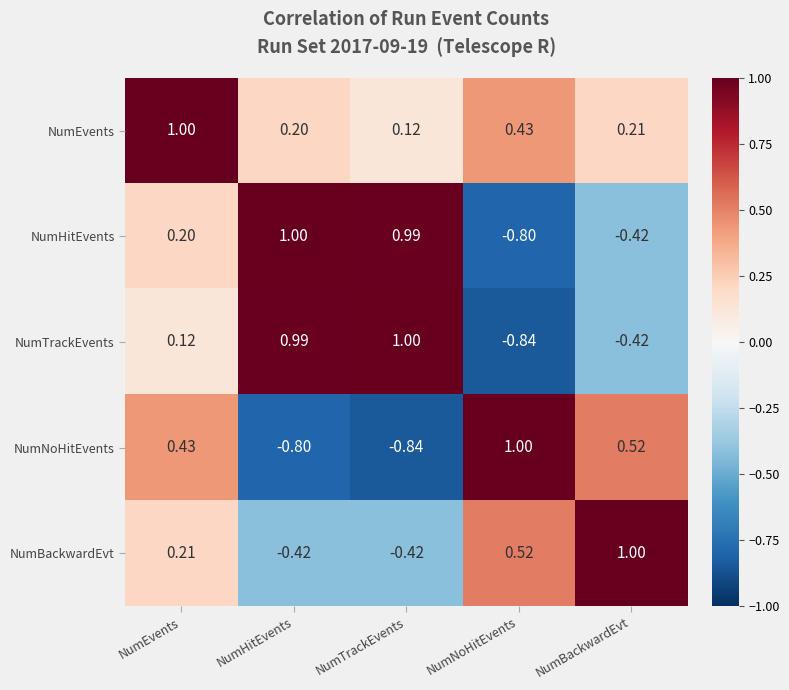

At which label does NumHitEvents first exceed 0?

NumEvents